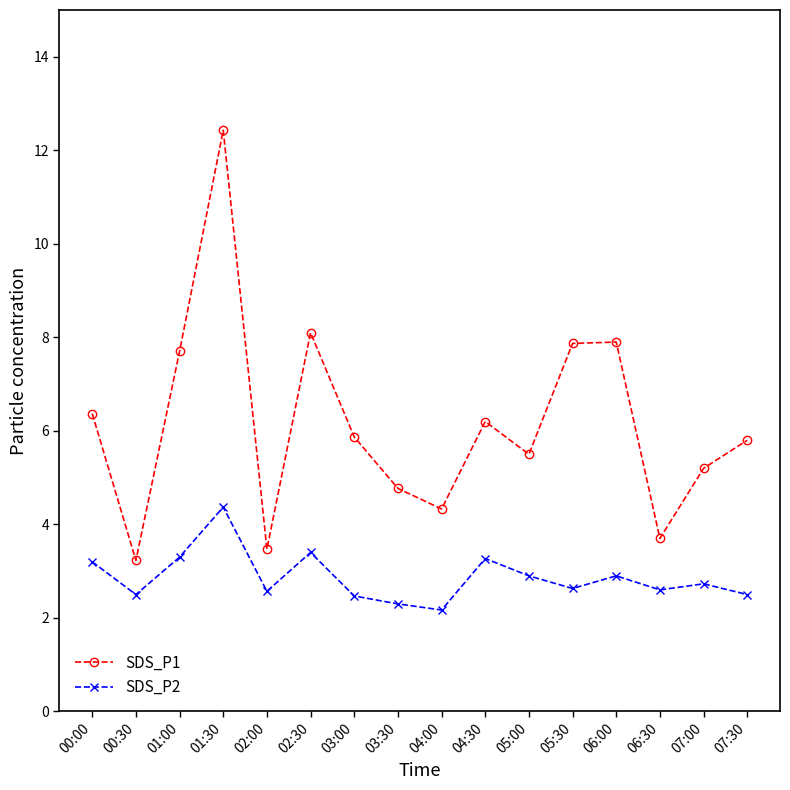

What position from the left is 01:30?

4